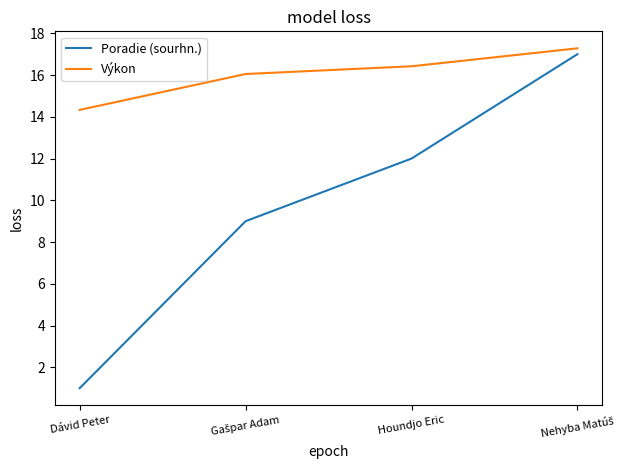

What is the maximum value shown in the chart?

17.3